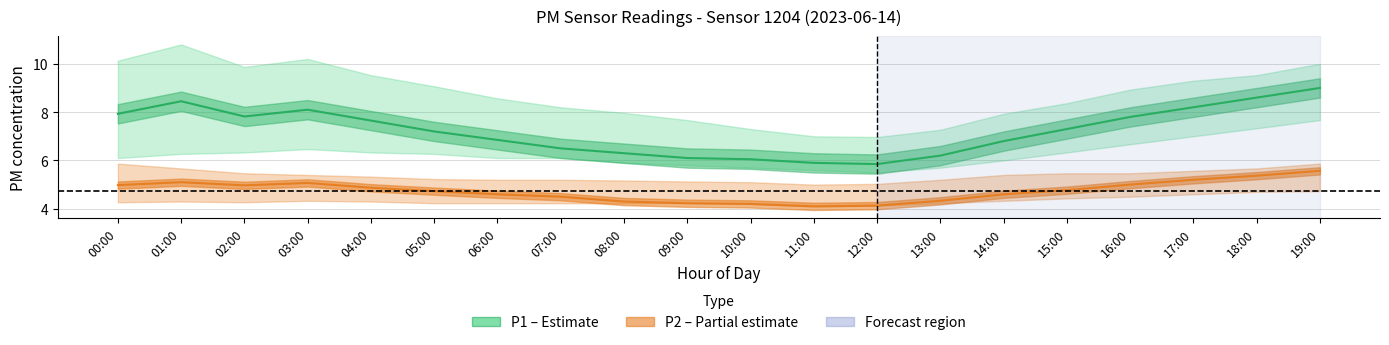

Reading left to right, transcribe all the data shown in this chart.

P1 (PM10 estimate): 00:00=7.9	01:00=8.4	02:00=7.8	03:00=8.1	04:00=7.7	05:00=7.2	06:00=6.8	07:00=6.5	08:00=6.3	09:00=6.1	10:00=6.0	11:00=5.9	12:00=5.8	13:00=6.2	14:00=6.8	15:00=7.3	16:00=7.8	17:00=8.2	18:00=8.6	19:00=9.0
P2 (PM2.5 estimate): 00:00=5.0	01:00=5.1	02:00=5.0	03:00=5.1	04:00=4.9	05:00=4.7	06:00=4.6	07:00=4.5	08:00=4.3	09:00=4.2	10:00=4.2	11:00=4.1	12:00=4.1	13:00=4.3	14:00=4.6	15:00=4.8	16:00=5.0	17:00=5.2	18:00=5.4	19:00=5.6